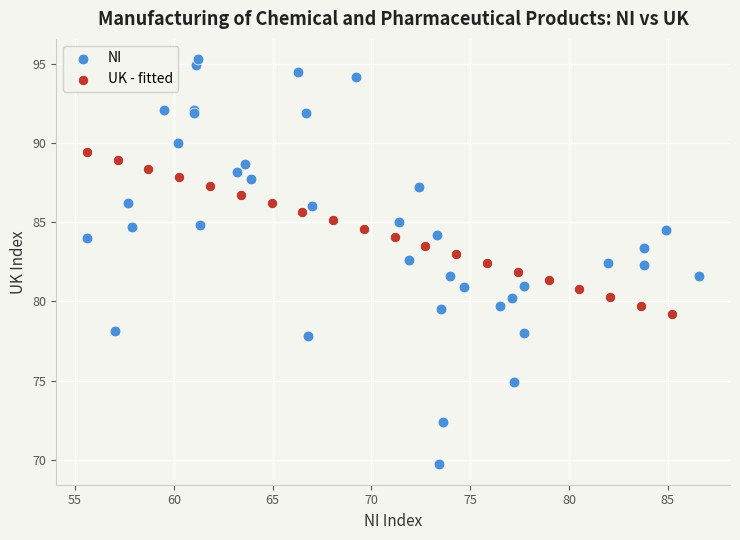

Which series contains the lowest Y value?

NI